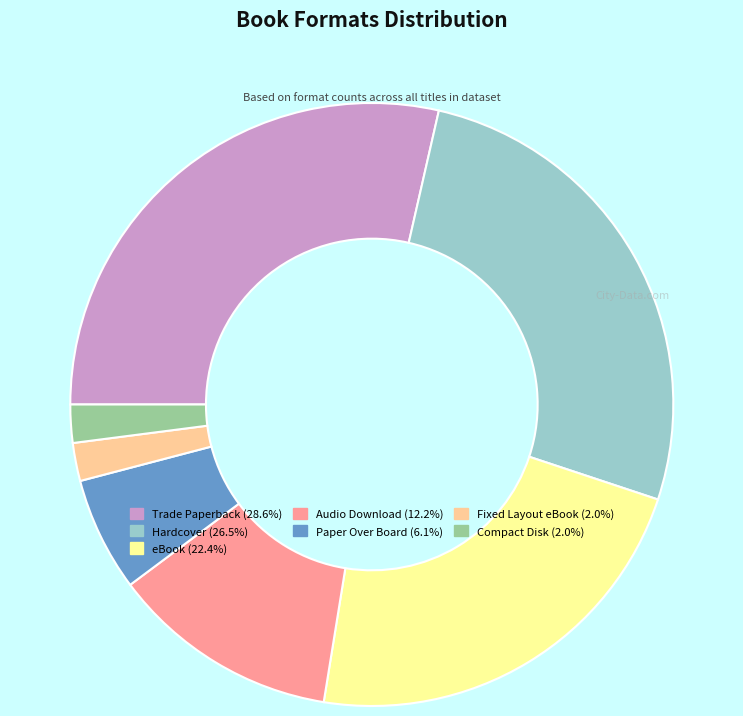

Is the sum of eBook (22.4%) and Trade Paperback (28.6%) greater than half?

Yes